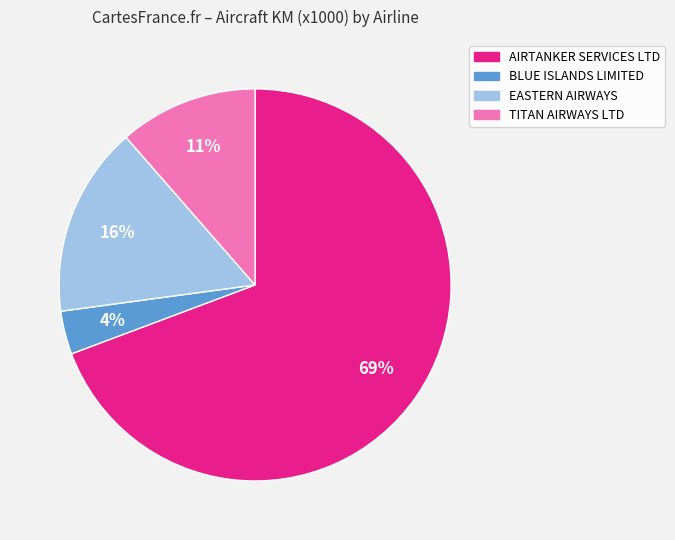

Does EASTERN AIRWAYS represent more than half of the total?

No